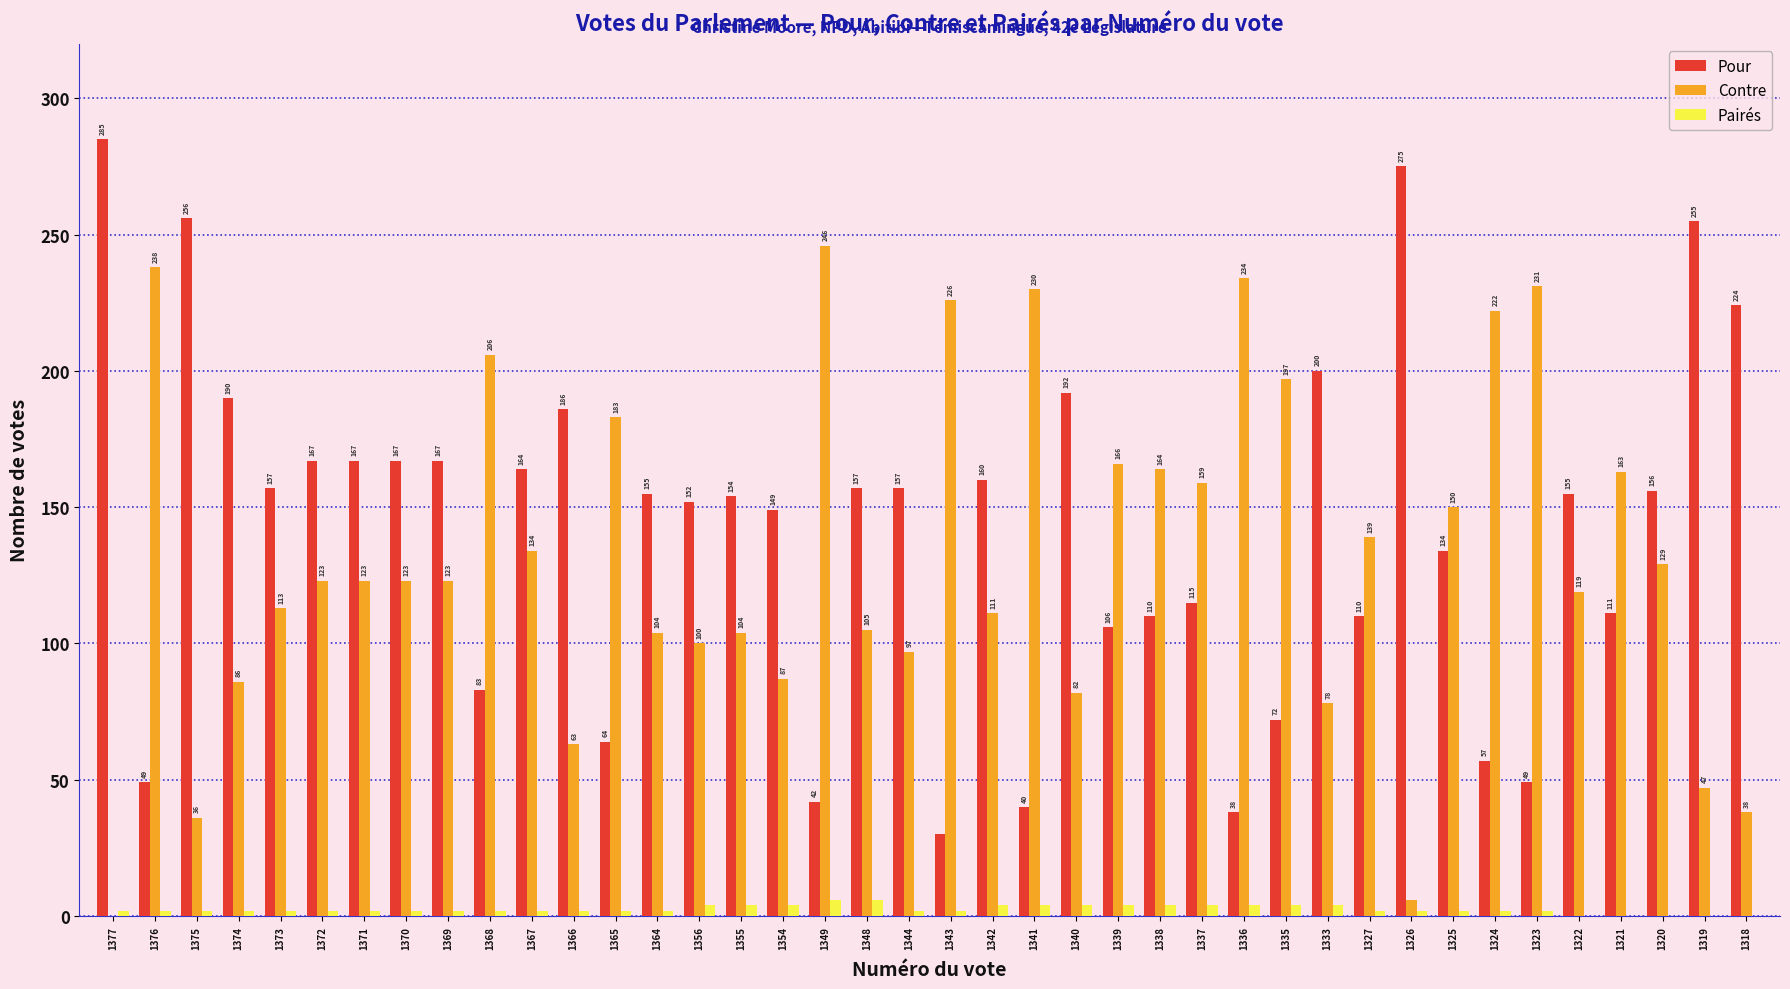

Which series changed the most between 1354 and 1320?

Contre